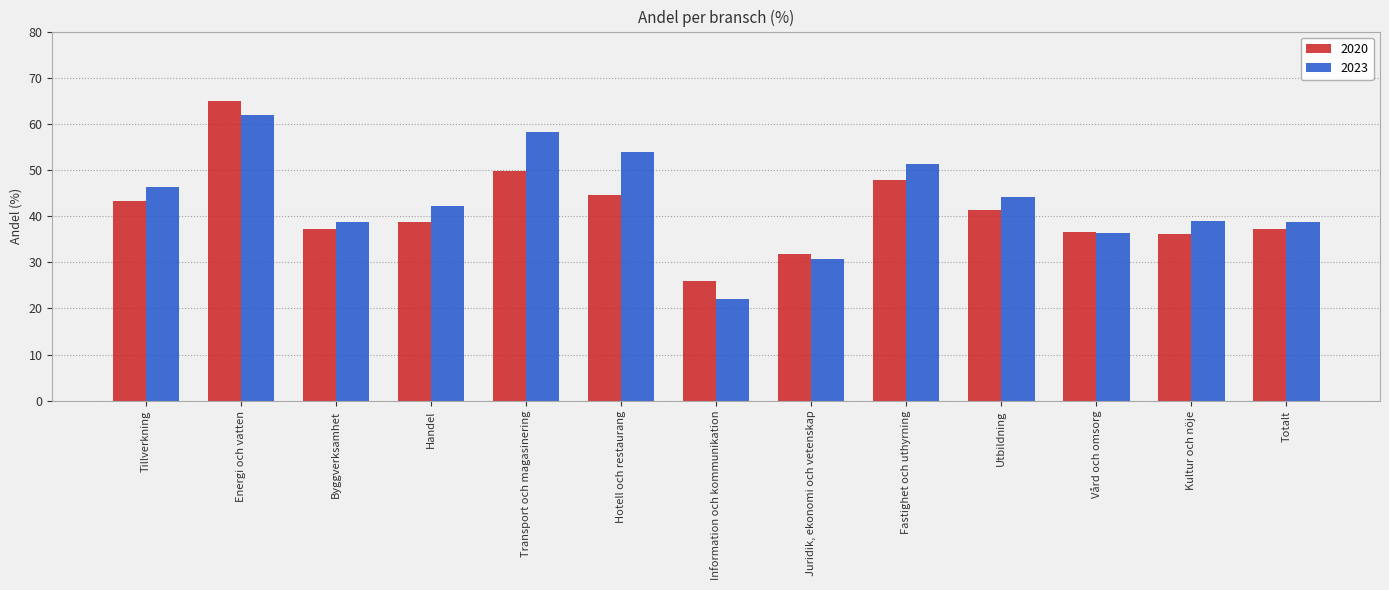

Is it true that 2020 equals 49.7 at Transport och magasinering?

True